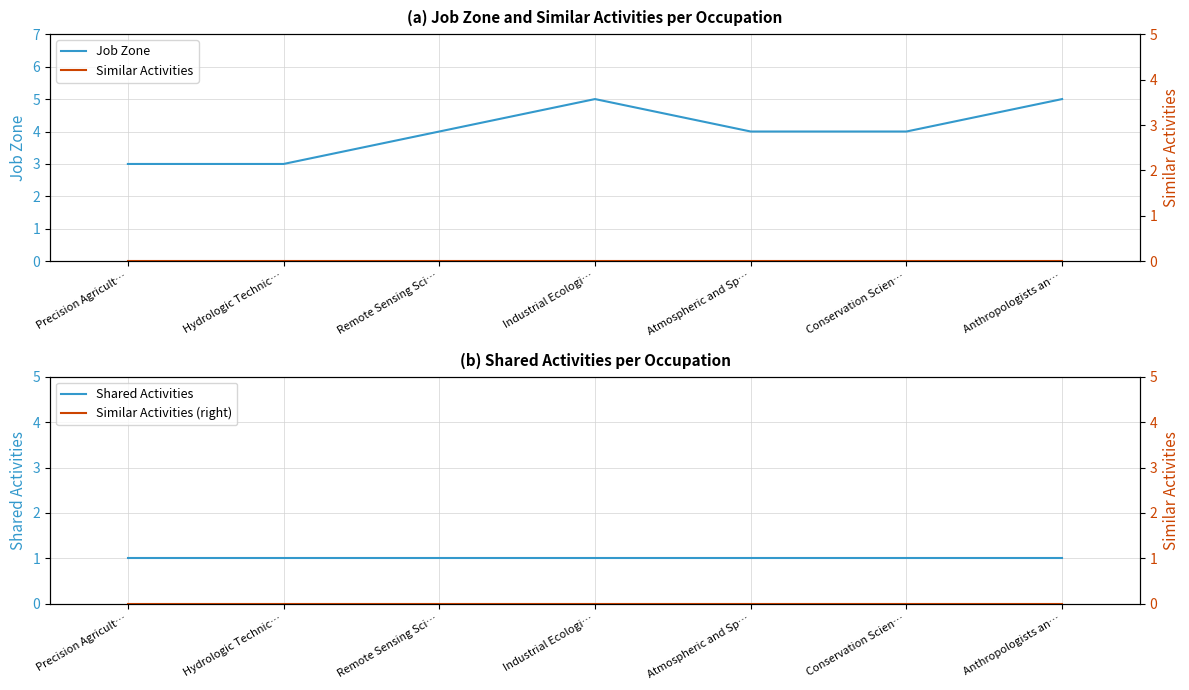

True or false: Similar Activities has more than 0 points higher than both neighbors.

False